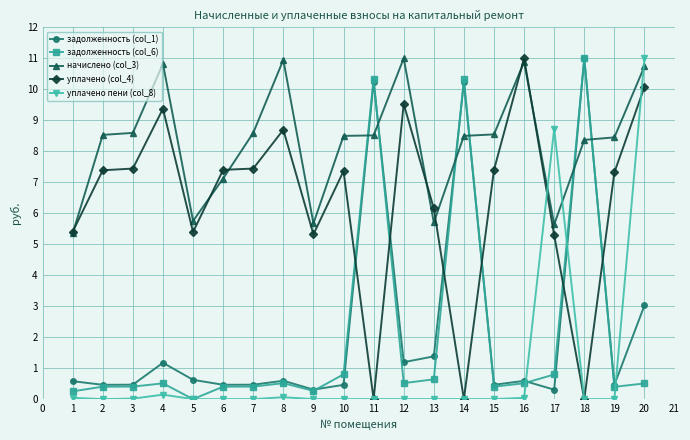

What is the spread (max minus min) of values at 9?

5.7